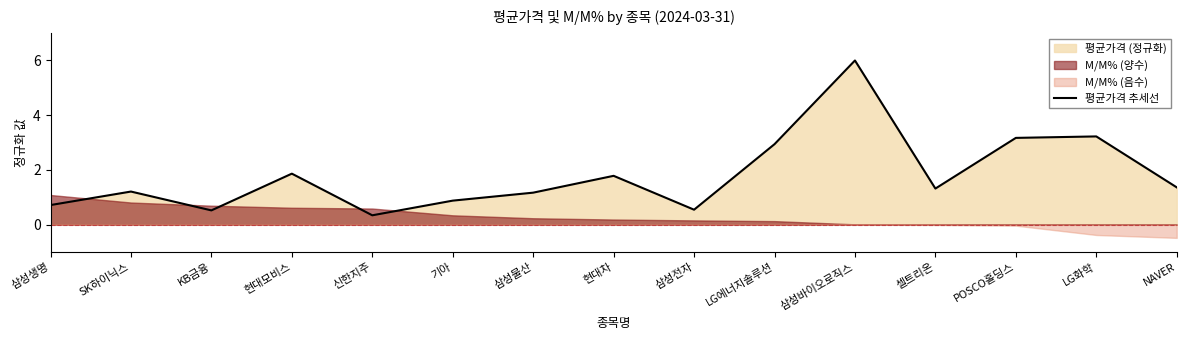

How many points are higher than both their immediate neighbors (excluding endpoints)?

5